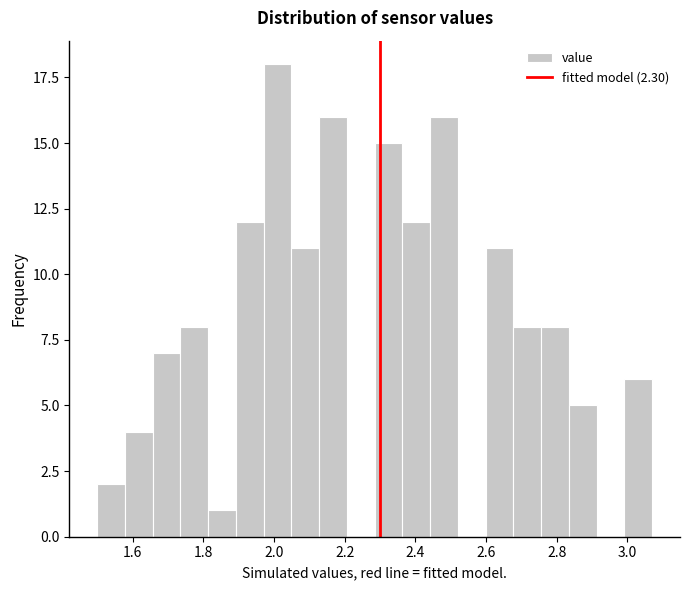

Around what value on the x-axis is the tallest bar? Give the approximate position of its centre, as read against the axis.

2.02